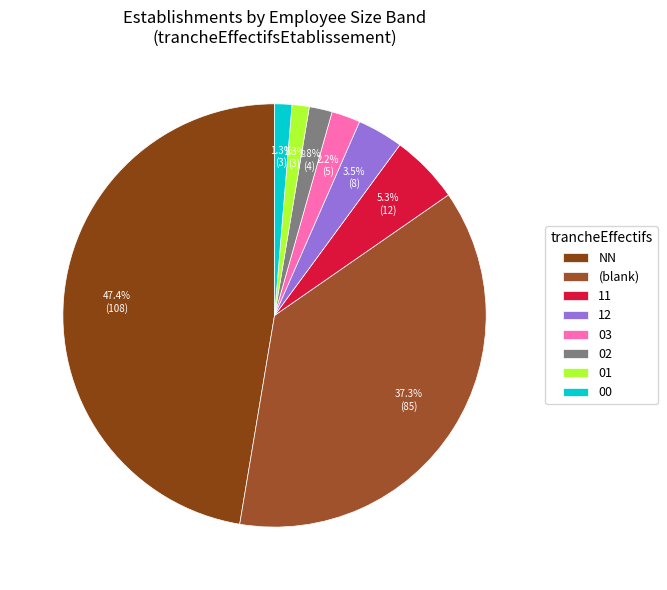

Which category has the biggest portion of the pie?

NN